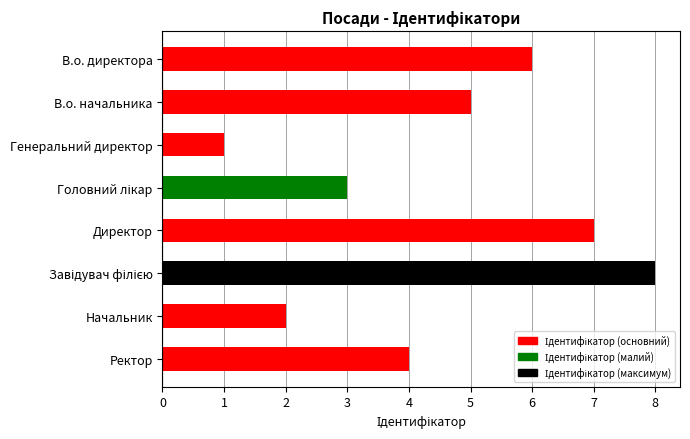

Is it true that the value at В.о. начальника is 2?

False